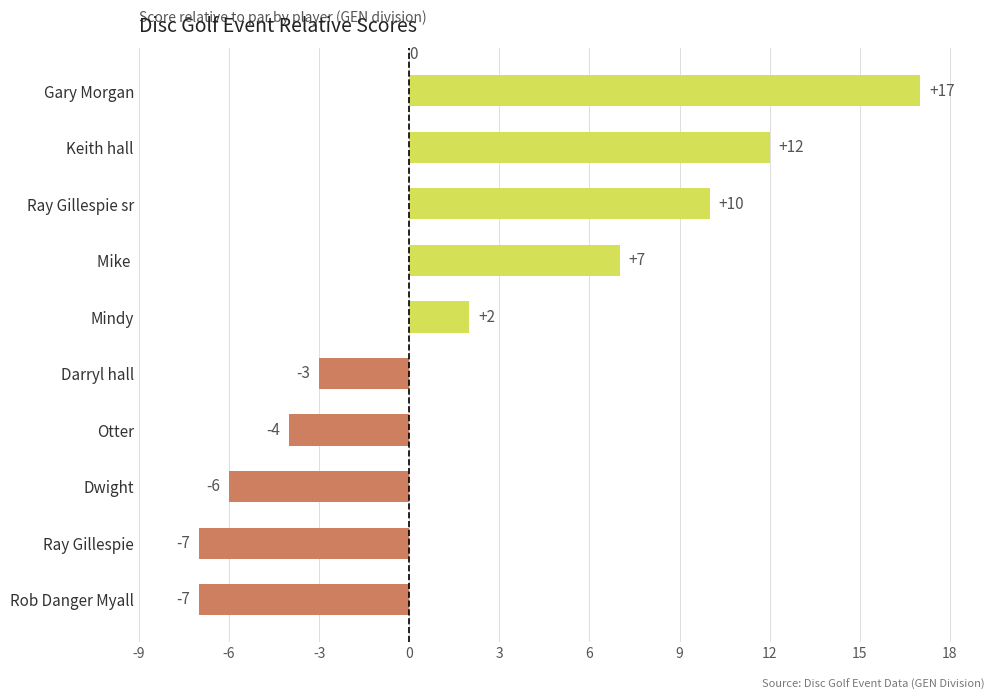

What is the maximum value shown in the chart?

17